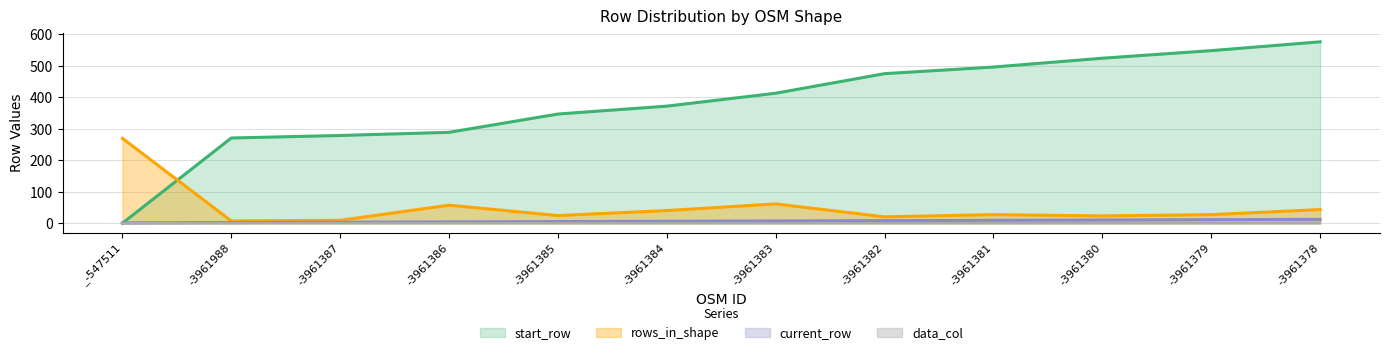

The rows_in_shape series shows 25 at -3961385. True or false?

True